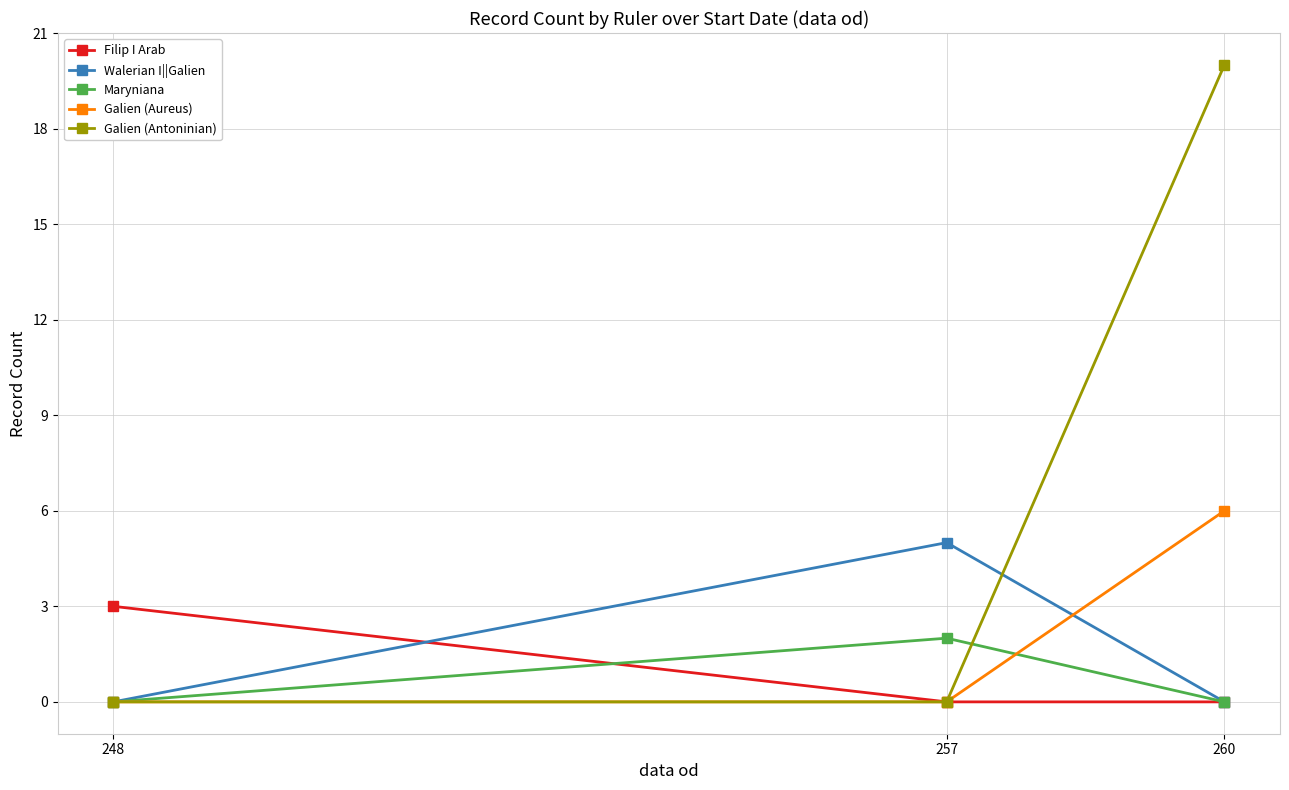

How many categories are shown in the chart?

3